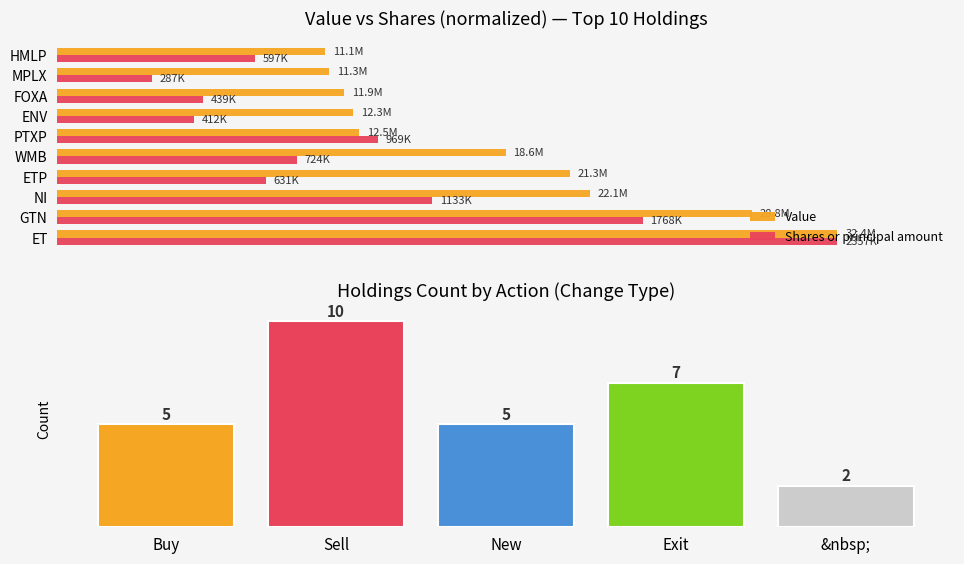

Count the number of categories in the chart.

10